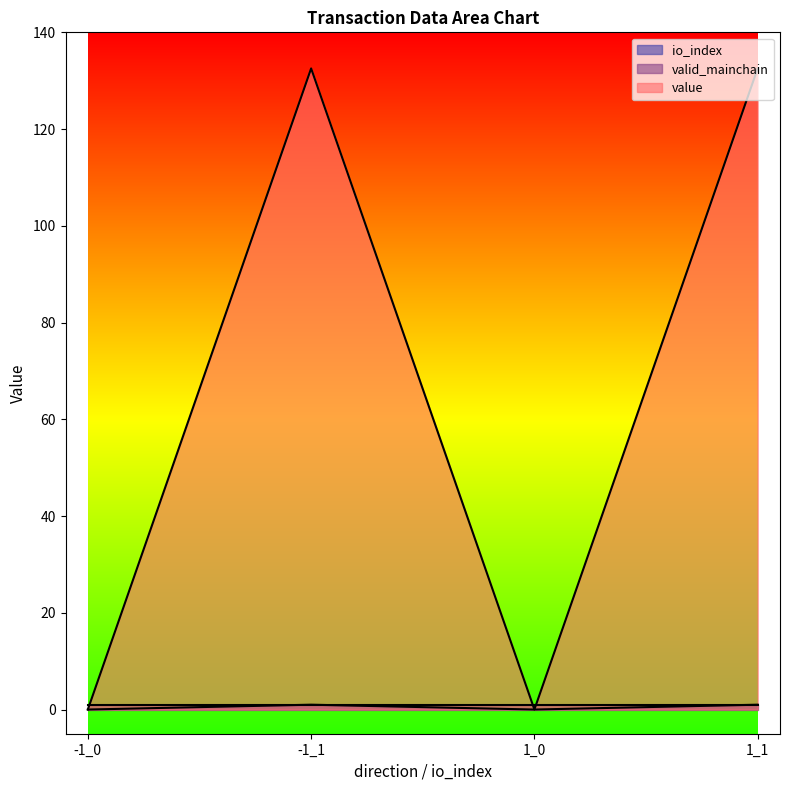

Which label corresponds to the smallest value in the chart?

-1_0